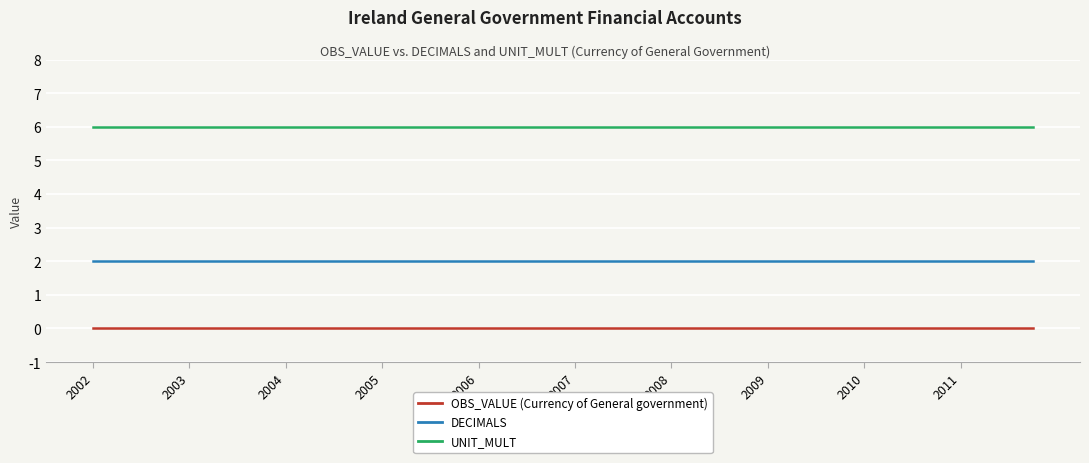

Reading left to right, what are all the values shown in this chart?

OBS_VALUE: 0	0	0	0	0	0	0	0	0	0	0	0	0	0	0	0	0	0	0	0	0	0	0	0	0	0	0	0	0	0	0	0	0	0	0	0	0	0	0	0
DECIMALS: 2	2	2	2	2	2	2	2	2	2	2	2	2	2	2	2	2	2	2	2	2	2	2	2	2	2	2	2	2	2	2	2	2	2	2	2	2	2	2	2
UNIT_MULT: 6	6	6	6	6	6	6	6	6	6	6	6	6	6	6	6	6	6	6	6	6	6	6	6	6	6	6	6	6	6	6	6	6	6	6	6	6	6	6	6